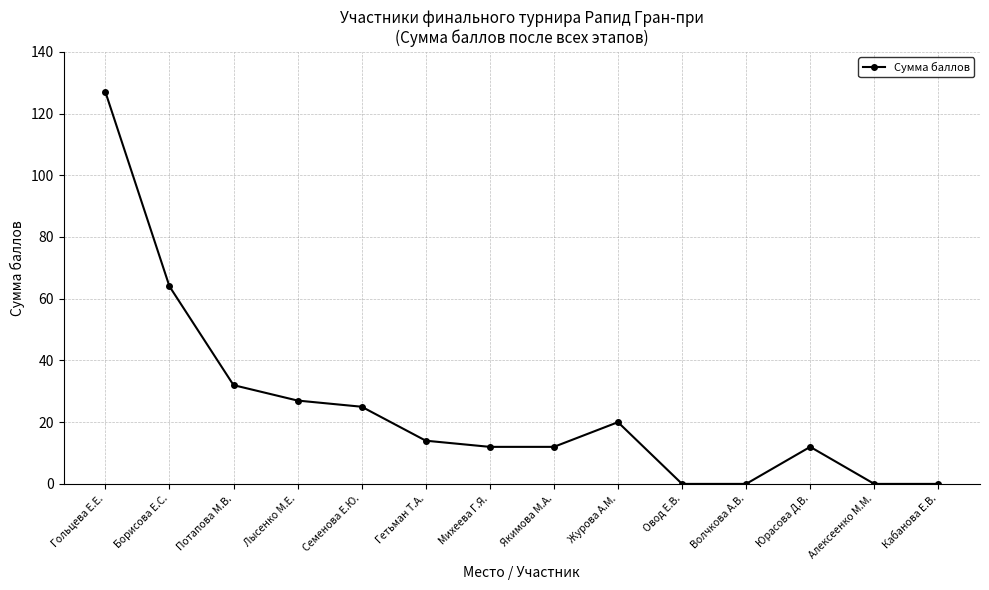

Where is the first local maximum?

Журова А.М.